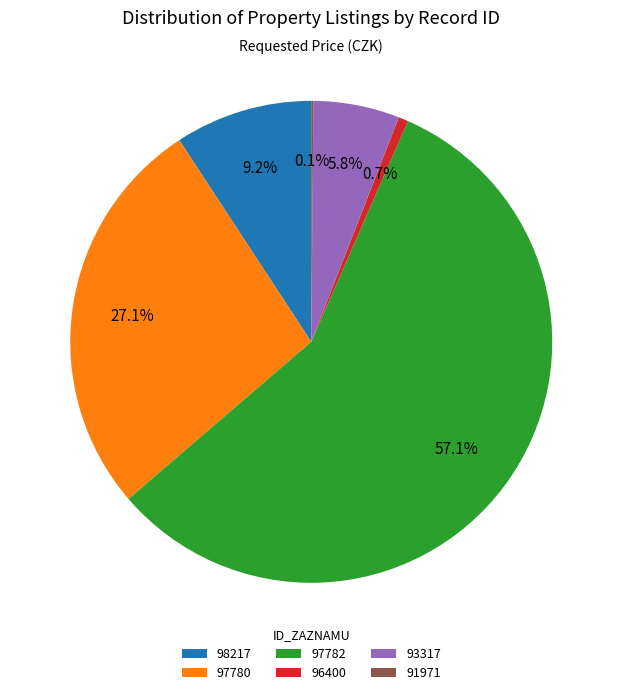

Is there any slice that represents more than half of the pie?

Yes